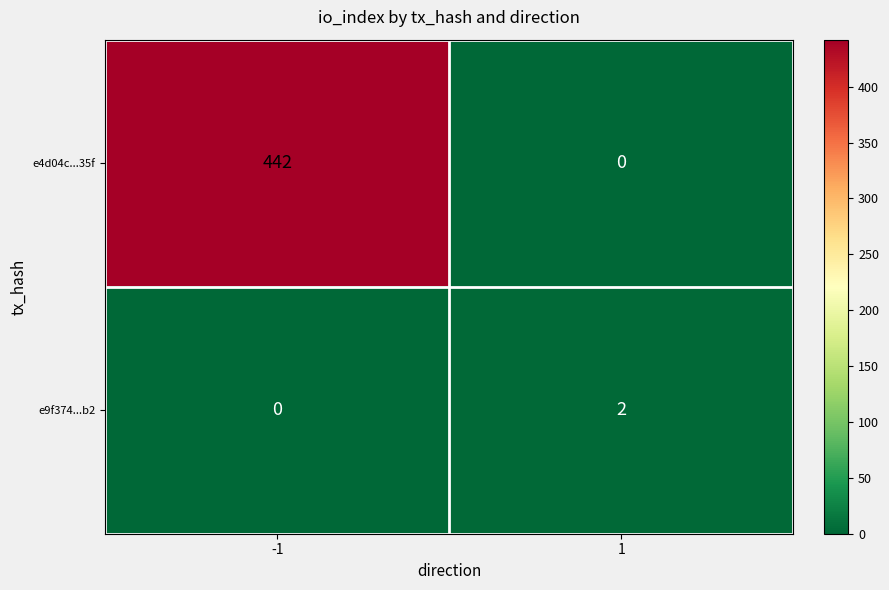

Rank the series at 1 from highest to lowest value.

e9f374...b2, e4d04c...35f